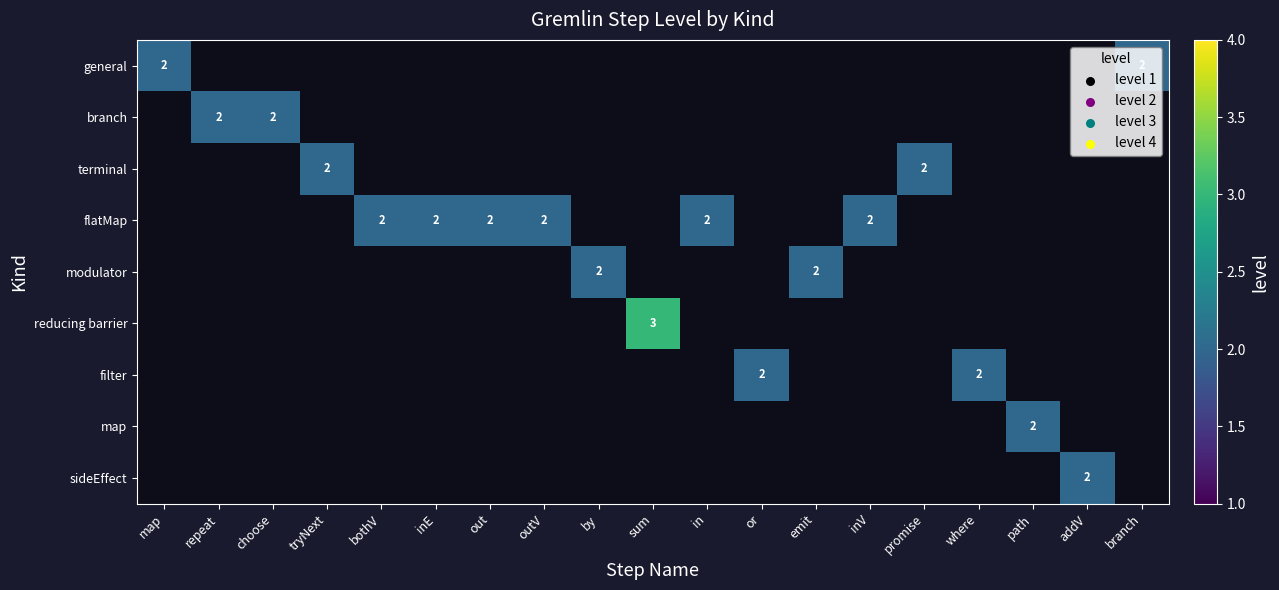

Is it true that filter equals 1 at or?

False